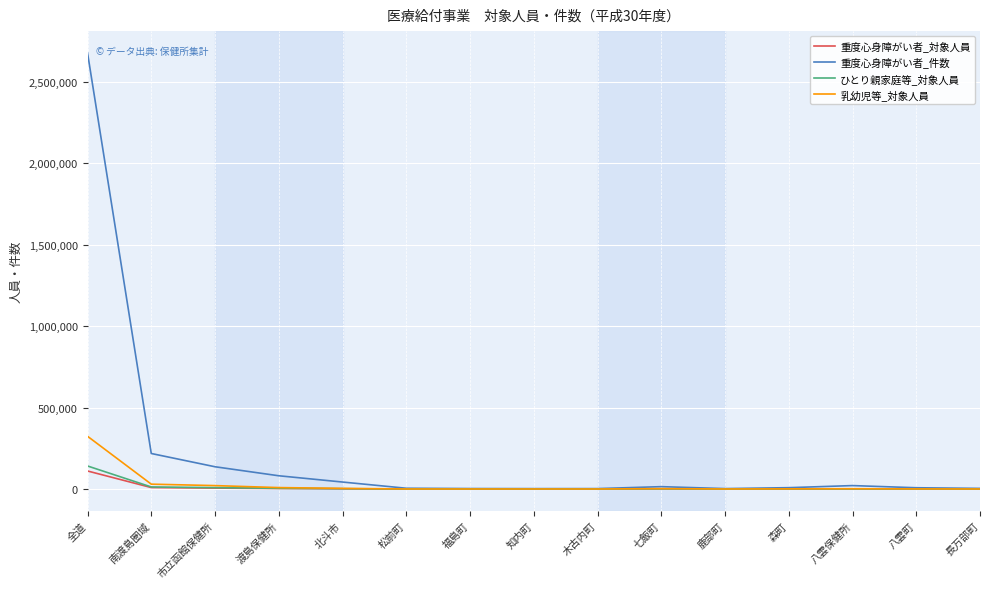

Which series has the largest total across all categories?

重度心身障がい者_件数